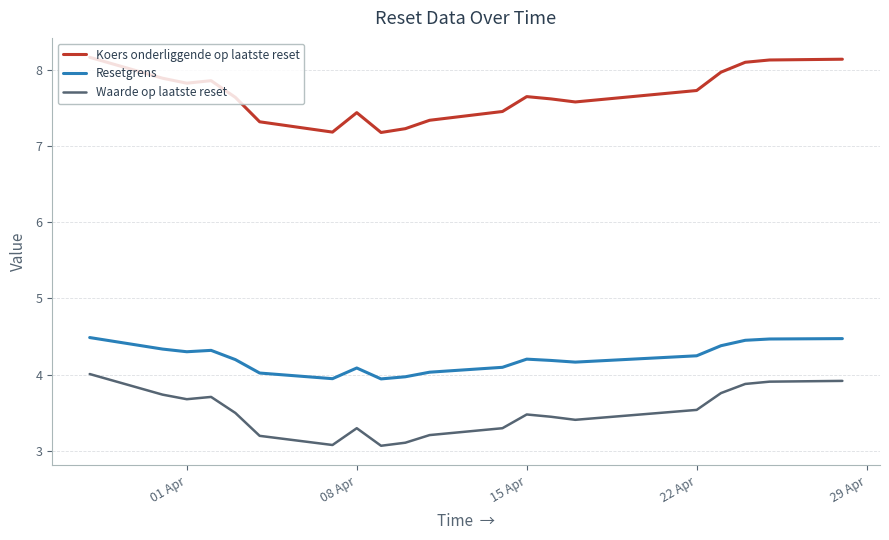

Which series has the largest range (max minus min)?

Koers onderliggende op laatste reset